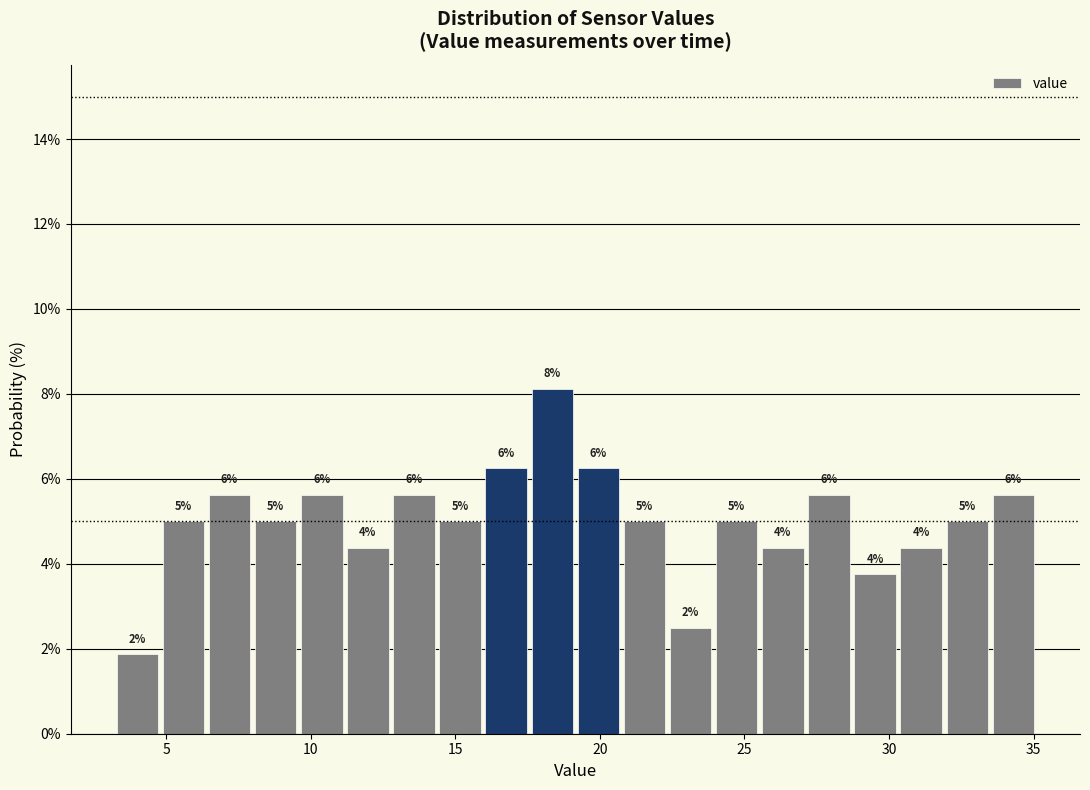

Around what value on the x-axis is the tallest bar? Give the approximate position of its centre, as read against the axis.

18.5